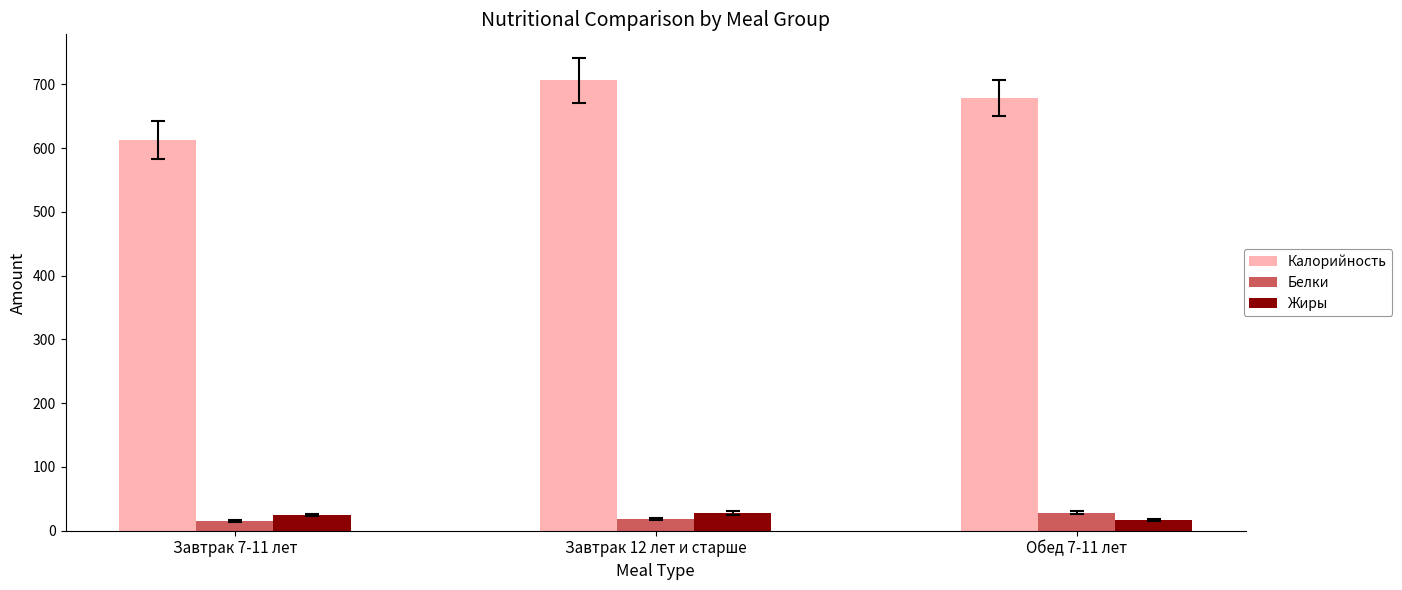

What is the sum of all Жиры values?

68.6